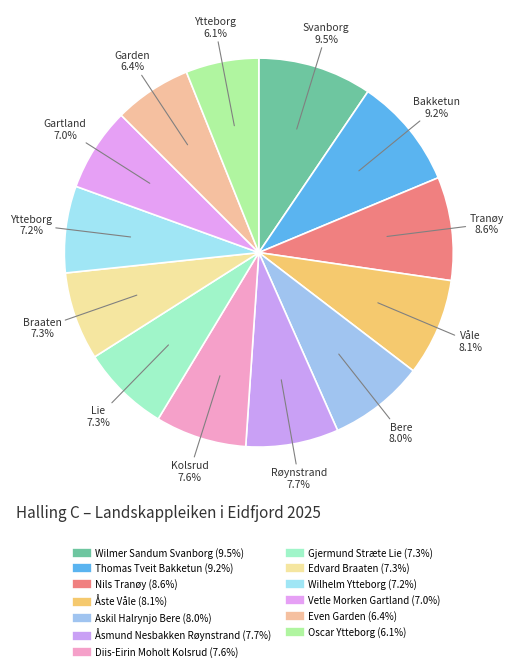

Which slice is the smallest?

Oscar Ytteborg